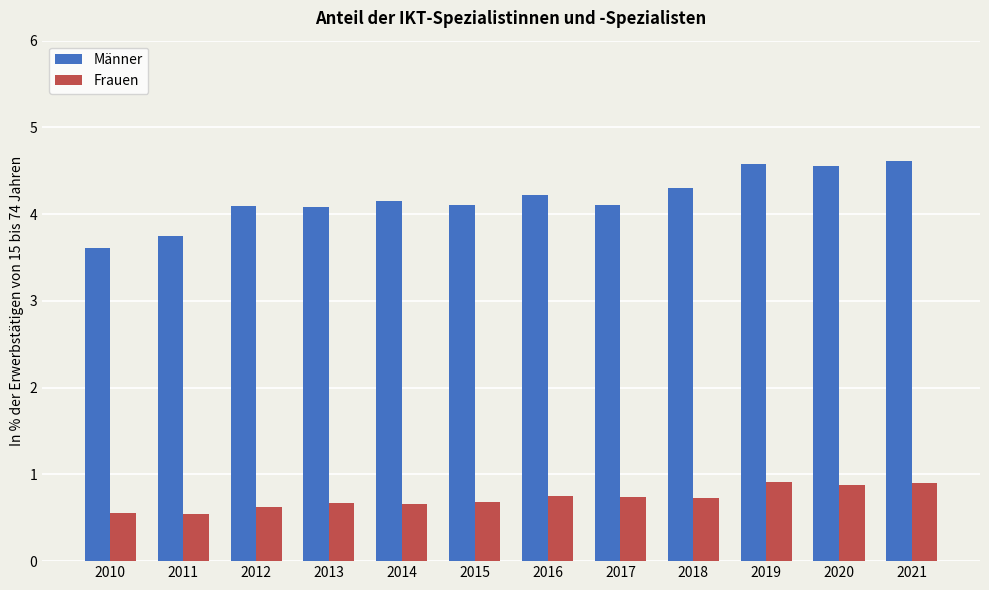

What is the maximum value shown in the chart?

4.6